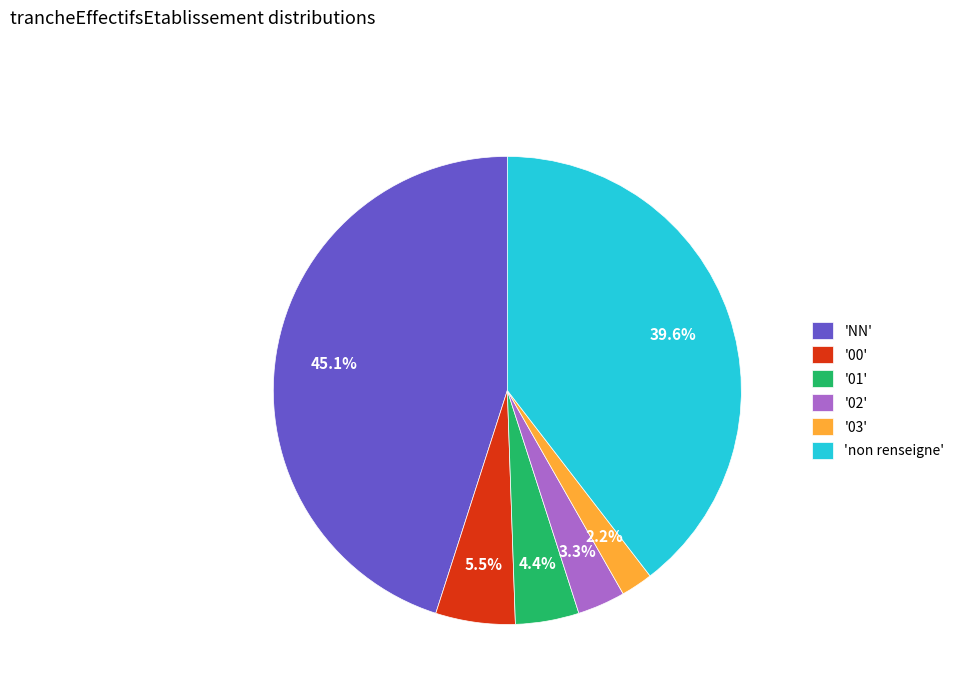

Is the sum of '00' and '02' greater than half?

No